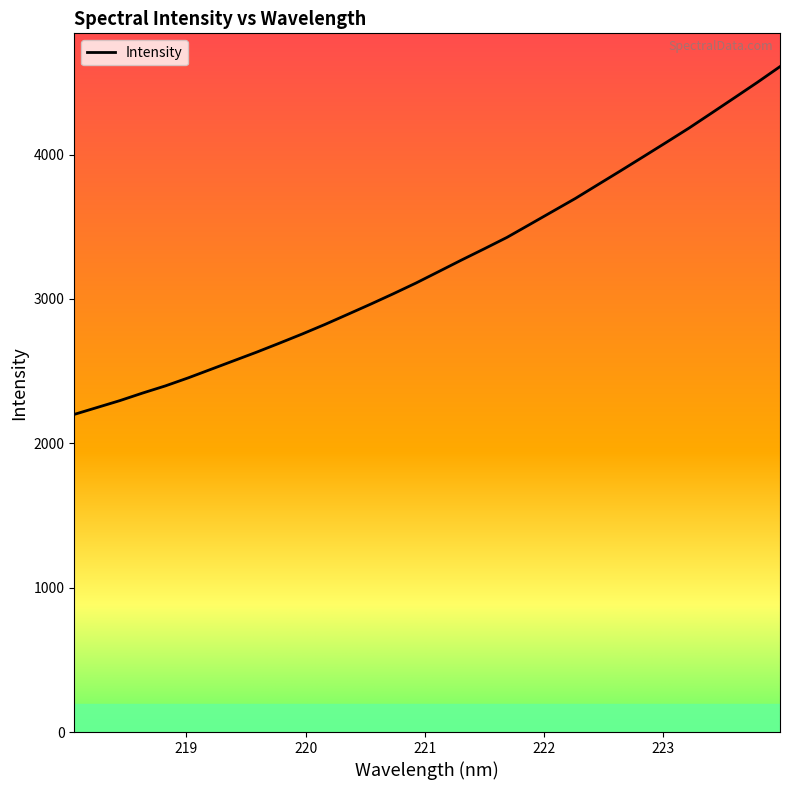

What is the difference between the maximum and minimum values?

2408.9